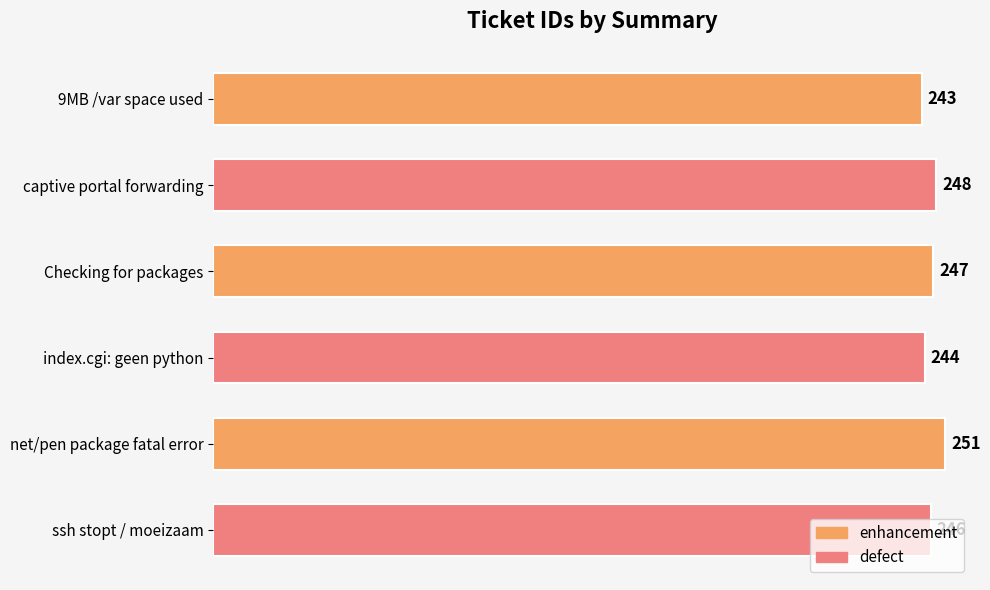

What is the greatest value displayed?

251